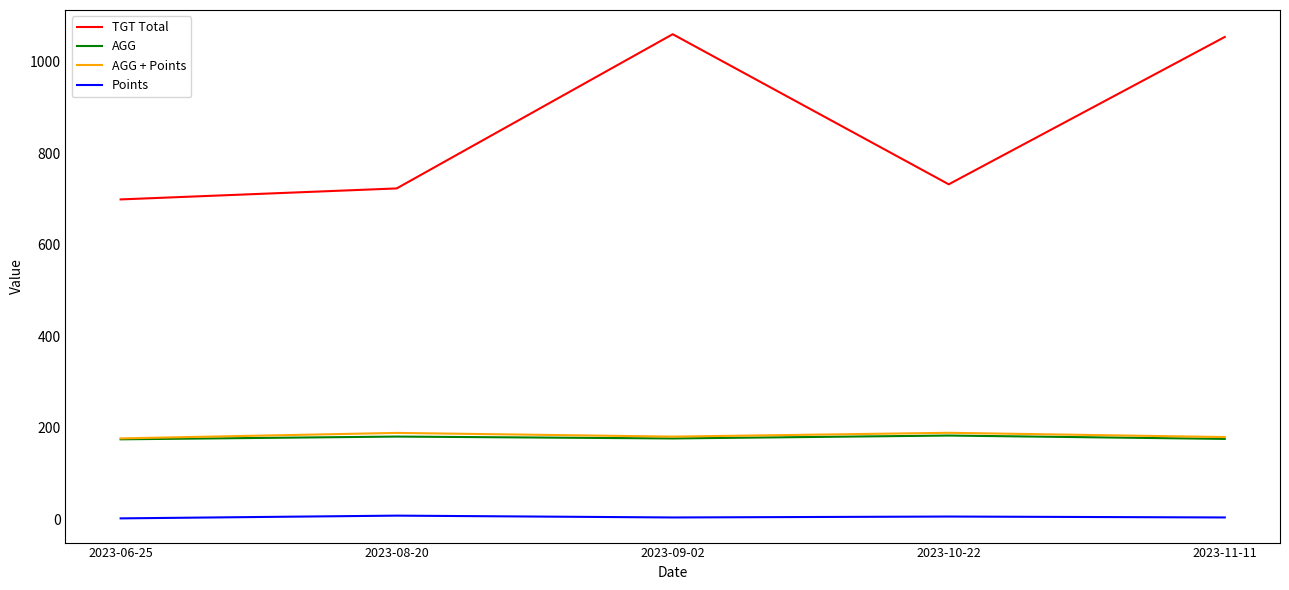

Is it true that AGG + Points equals 313.9 at 2023-11-11?

False